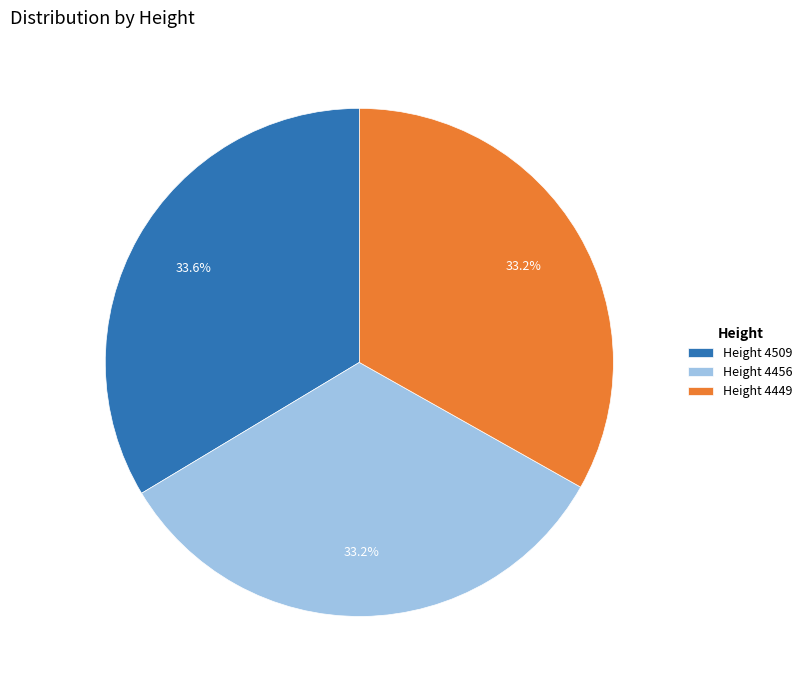

How much of the chart is everything except Height 4456?

66.8%